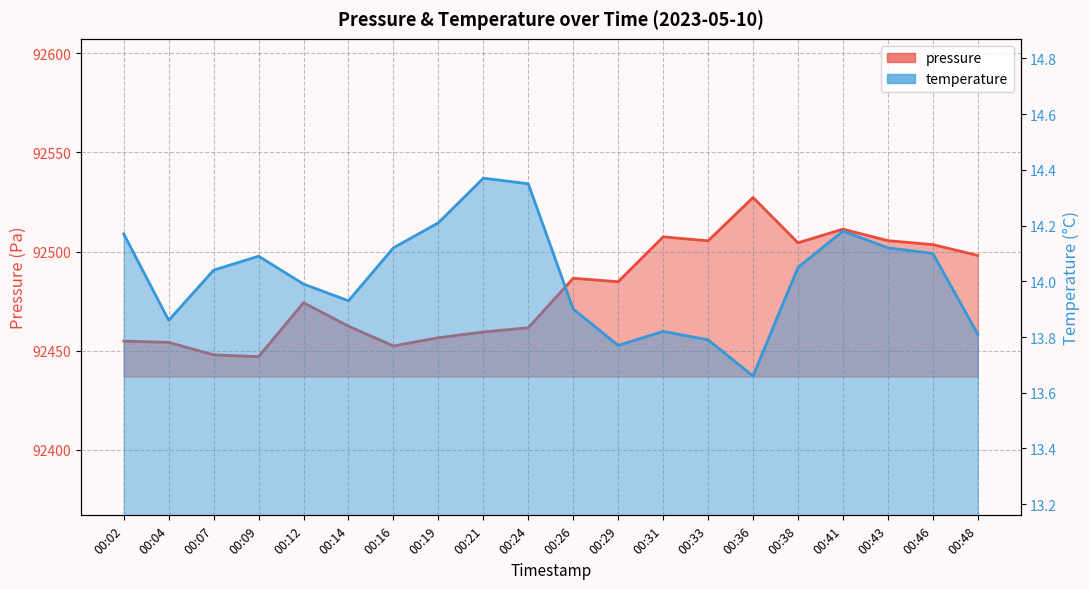

Does the chart have visible grid lines?

Yes